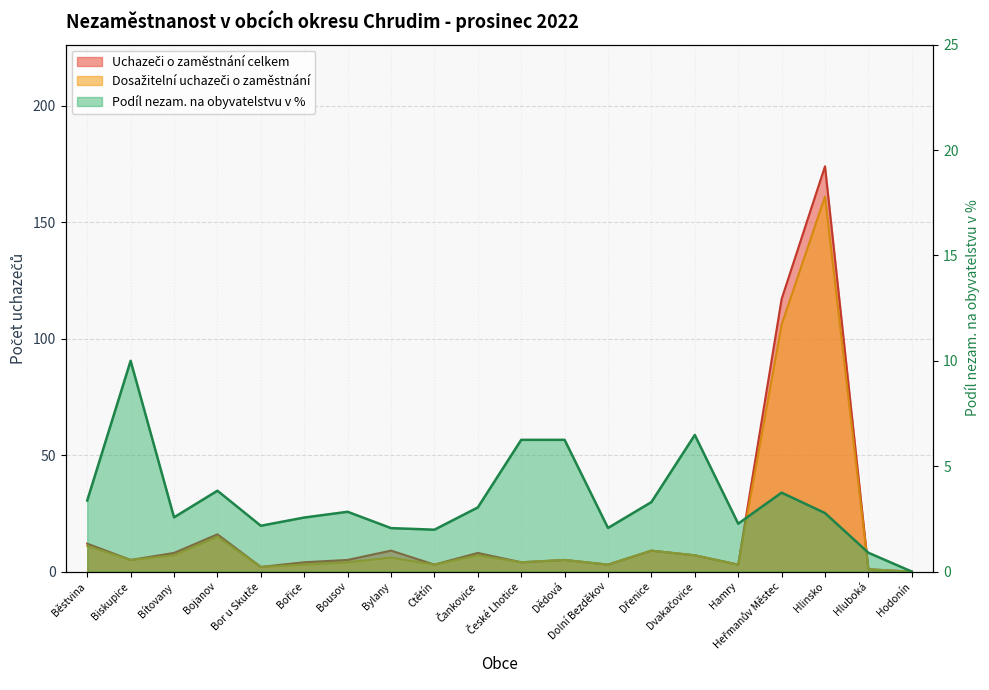

At which label does Podíl nezam. na obyvatelstvu v % first exceed 2?

Běstvina